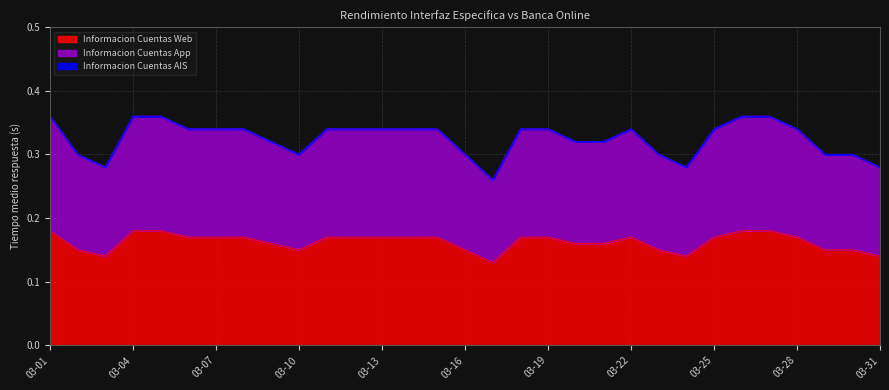

At which category is the sum across all series the highest?

03-01